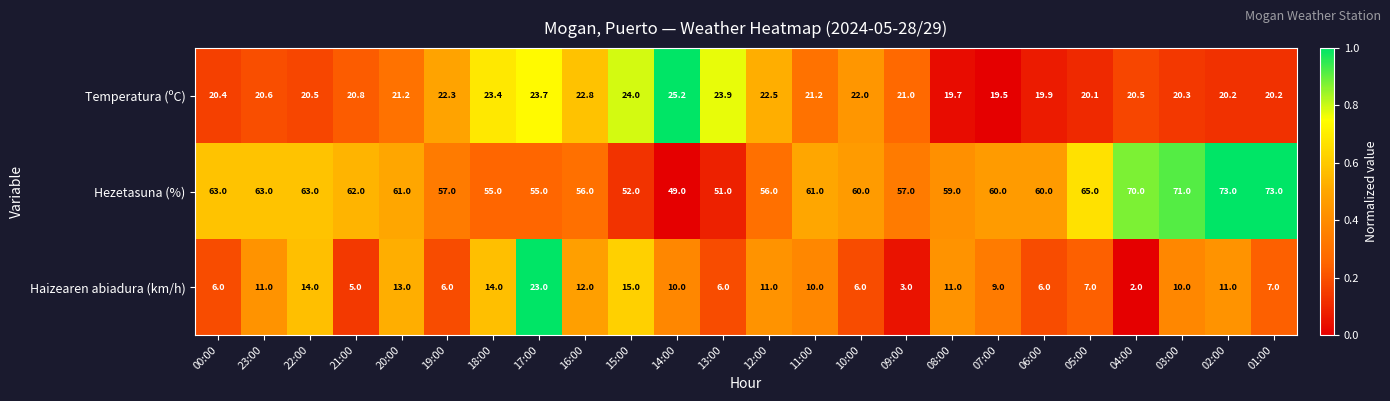

What is the total value across all series at 08:00?

89.7